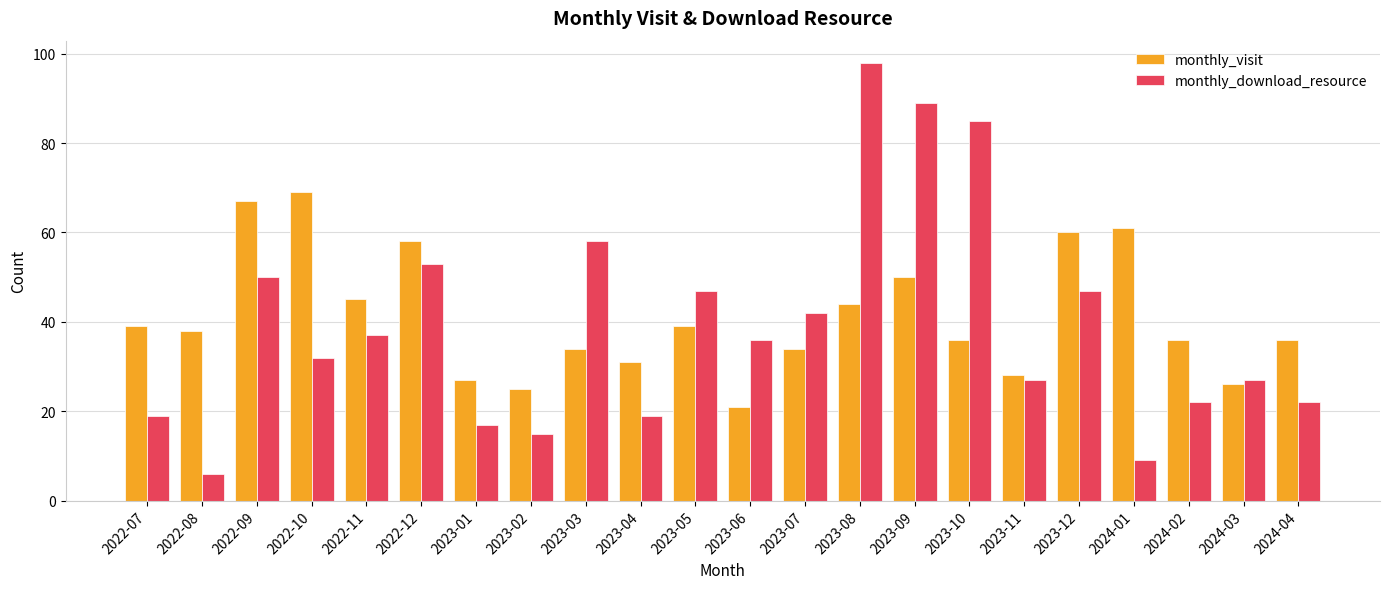

True or false: monthly_download_resource has a value of 71 at 2023-12.

False